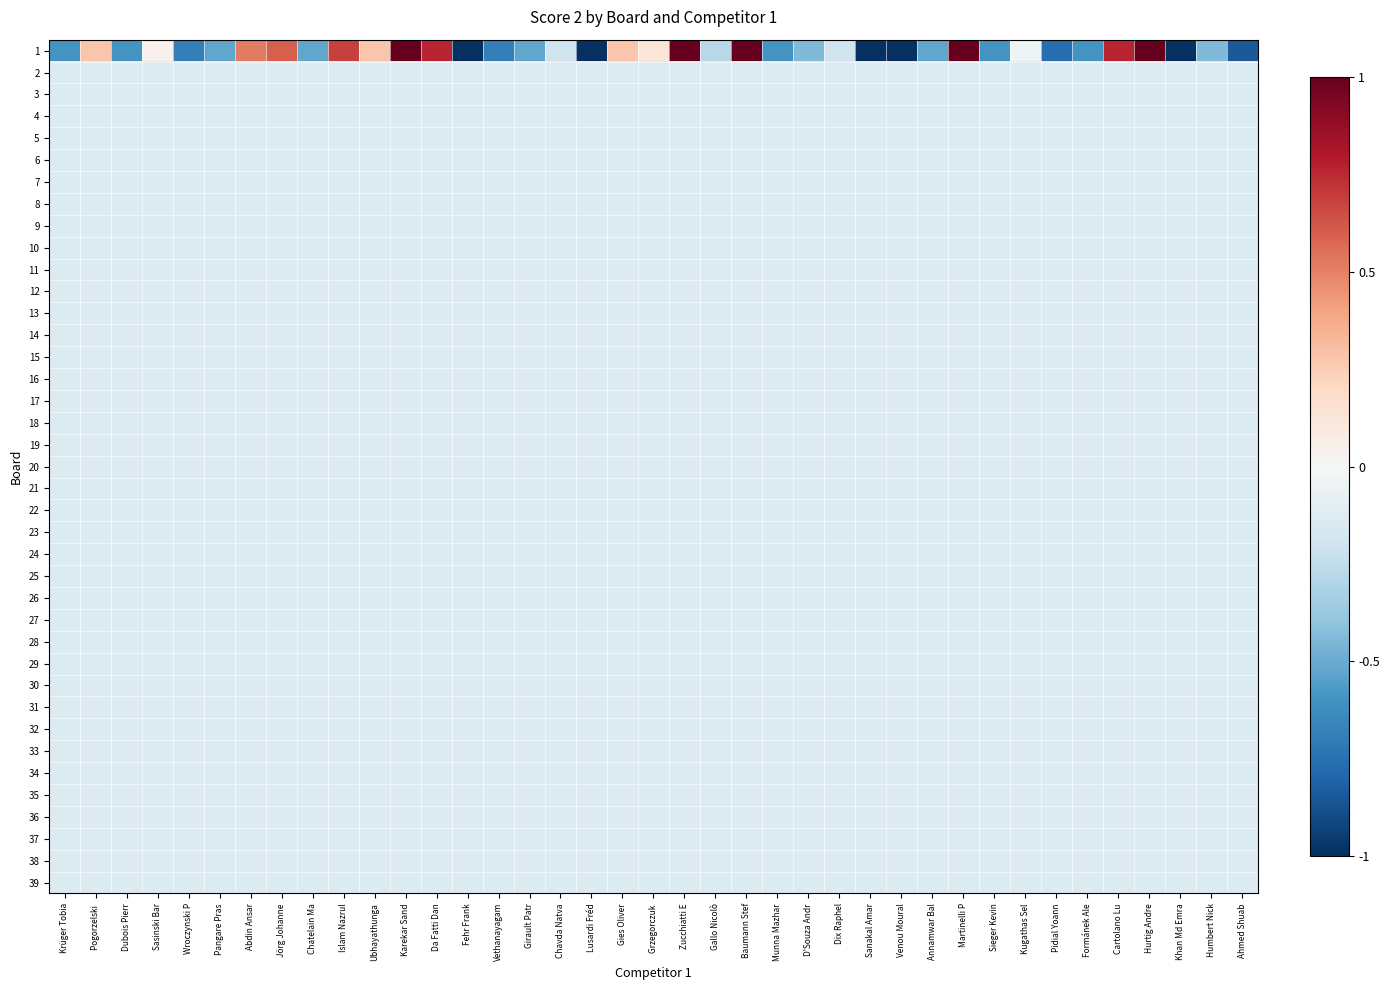

Reading left to right, extract all data points from this chart.

1: Krüger Tobia=-0.6	Pogorzelski =0.3	Dubois Pierr=-0.6	Sasinski Bar=0.0	Wroczynski P=-0.7	Pangare Pras=-0.5	Abdin Ansar=0.5	Jörg Johanne=0.6	Chatelain Ma=-0.5	Islam Nazrul=0.7	Ubhayathunga=0.3	Karekar Sand=1.0	Da Fatti Dan=0.8	Fehr Frank=-1.0	Vethanayagam=-0.7	Girault Patr=-0.5	Chavda Natva=-0.2	Lusardi Fréd=-1.0	Gies Oliver=0.3	Grzegorczuk =0.1	Zucchiatti E=1.0	Gallo Nicolò=-0.3	Baumann Stef=1.0	Munna Mazhar=-0.6	D'Souza Andr=-0.4	Dix Raphel=-0.2	Sanakal Amar=-1.0	Venou Moural=-1.0	Annamwar Bal=-0.5	Martinelli P=1.0	Sieger Kevin=-0.6	Kugathas Sel=-0.0	Pidial Yoann=-0.8	Formánek Ale=-0.6	Cartolano Lu=0.8	Hurtig Andre=1.0	Khan Md Emra=-1.0	Humbert Nick=-0.4	Ahmed Shuab=-0.8
2: Krüger Tobia=-0.1	Pogorzelski =-0.1	Dubois Pierr=-0.1	Sasinski Bar=-0.1	Wroczynski P=-0.1	Pangare Pras=-0.1	Abdin Ansar=-0.1	Jörg Johanne=-0.1	Chatelain Ma=-0.1	Islam Nazrul=-0.1	Ubhayathunga=-0.1	Karekar Sand=-0.1	Da Fatti Dan=-0.1	Fehr Frank=-0.1	Vethanayagam=-0.1	Girault Patr=-0.1	Chavda Natva=-0.1	Lusardi Fréd=-0.1	Gies Oliver=-0.1	Grzegorczuk =-0.1	Zucchiatti E=-0.1	Gallo Nicolò=-0.1	Baumann Stef=-0.1	Munna Mazhar=-0.1	D'Souza Andr=-0.1	Dix Raphel=-0.1	Sanakal Amar=-0.1	Venou Moural=-0.1	Annamwar Bal=-0.1	Martinelli P=-0.1	Sieger Kevin=-0.1	Kugathas Sel=-0.1	Pidial Yoann=-0.1	Formánek Ale=-0.1	Cartolano Lu=-0.1	Hurtig Andre=-0.1	Khan Md Emra=-0.1	Humbert Nick=-0.1	Ahmed Shuab=-0.1
3: Krüger Tobia=-0.1	Pogorzelski =-0.1	Dubois Pierr=-0.1	Sasinski Bar=-0.1	Wroczynski P=-0.1	Pangare Pras=-0.1	Abdin Ansar=-0.1	Jörg Johanne=-0.1	Chatelain Ma=-0.1	Islam Nazrul=-0.1	Ubhayathunga=-0.1	Karekar Sand=-0.1	Da Fatti Dan=-0.1	Fehr Frank=-0.1	Vethanayagam=-0.1	Girault Patr=-0.1	Chavda Natva=-0.1	Lusardi Fréd=-0.1	Gies Oliver=-0.1	Grzegorczuk =-0.1	Zucchiatti E=-0.1	Gallo Nicolò=-0.1	Baumann Stef=-0.1	Munna Mazhar=-0.1	D'Souza Andr=-0.1	Dix Raphel=-0.1	Sanakal Amar=-0.1	Venou Moural=-0.1	Annamwar Bal=-0.1	Martinelli P=-0.1	Sieger Kevin=-0.1	Kugathas Sel=-0.1	Pidial Yoann=-0.1	Formánek Ale=-0.1	Cartolano Lu=-0.1	Hurtig Andre=-0.1	Khan Md Emra=-0.1	Humbert Nick=-0.1	Ahmed Shuab=-0.1
4: Krüger Tobia=-0.1	Pogorzelski =-0.1	Dubois Pierr=-0.1	Sasinski Bar=-0.1	Wroczynski P=-0.1	Pangare Pras=-0.1	Abdin Ansar=-0.1	Jörg Johanne=-0.1	Chatelain Ma=-0.1	Islam Nazrul=-0.1	Ubhayathunga=-0.1	Karekar Sand=-0.1	Da Fatti Dan=-0.1	Fehr Frank=-0.1	Vethanayagam=-0.1	Girault Patr=-0.1	Chavda Natva=-0.1	Lusardi Fréd=-0.1	Gies Oliver=-0.1	Grzegorczuk =-0.1	Zucchiatti E=-0.1	Gallo Nicolò=-0.1	Baumann Stef=-0.1	Munna Mazhar=-0.1	D'Souza Andr=-0.1	Dix Raphel=-0.1	Sanakal Amar=-0.1	Venou Moural=-0.1	Annamwar Bal=-0.1	Martinelli P=-0.1	Sieger Kevin=-0.1	Kugathas Sel=-0.1	Pidial Yoann=-0.1	Formánek Ale=-0.1	Cartolano Lu=-0.1	Hurtig Andre=-0.1	Khan Md Emra=-0.1	Humbert Nick=-0.1	Ahmed Shuab=-0.1
5: Krüger Tobia=-0.1	Pogorzelski =-0.1	Dubois Pierr=-0.1	Sasinski Bar=-0.1	Wroczynski P=-0.1	Pangare Pras=-0.1	Abdin Ansar=-0.1	Jörg Johanne=-0.1	Chatelain Ma=-0.1	Islam Nazrul=-0.1	Ubhayathunga=-0.1	Karekar Sand=-0.1	Da Fatti Dan=-0.1	Fehr Frank=-0.1	Vethanayagam=-0.1	Girault Patr=-0.1	Chavda Natva=-0.1	Lusardi Fréd=-0.1	Gies Oliver=-0.1	Grzegorczuk =-0.1	Zucchiatti E=-0.1	Gallo Nicolò=-0.1	Baumann Stef=-0.1	Munna Mazhar=-0.1	D'Souza Andr=-0.1	Dix Raphel=-0.1	Sanakal Amar=-0.1	Venou Moural=-0.1	Annamwar Bal=-0.1	Martinelli P=-0.1	Sieger Kevin=-0.1	Kugathas Sel=-0.1	Pidial Yoann=-0.1	Formánek Ale=-0.1	Cartolano Lu=-0.1	Hurtig Andre=-0.1	Khan Md Emra=-0.1	Humbert Nick=-0.1	Ahmed Shuab=-0.1
6: Krüger Tobia=-0.1	Pogorzelski =-0.1	Dubois Pierr=-0.1	Sasinski Bar=-0.1	Wroczynski P=-0.1	Pangare Pras=-0.1	Abdin Ansar=-0.1	Jörg Johanne=-0.1	Chatelain Ma=-0.1	Islam Nazrul=-0.1	Ubhayathunga=-0.1	Karekar Sand=-0.1	Da Fatti Dan=-0.1	Fehr Frank=-0.1	Vethanayagam=-0.1	Girault Patr=-0.1	Chavda Natva=-0.1	Lusardi Fréd=-0.1	Gies Oliver=-0.1	Grzegorczuk =-0.1	Zucchiatti E=-0.1	Gallo Nicolò=-0.1	Baumann Stef=-0.1	Munna Mazhar=-0.1	D'Souza Andr=-0.1	Dix Raphel=-0.1	Sanakal Amar=-0.1	Venou Moural=-0.1	Annamwar Bal=-0.1	Martinelli P=-0.1	Sieger Kevin=-0.1	Kugathas Sel=-0.1	Pidial Yoann=-0.1	Formánek Ale=-0.1	Cartolano Lu=-0.1	Hurtig Andre=-0.1	Khan Md Emra=-0.1	Humbert Nick=-0.1	Ahmed Shuab=-0.1
7: Krüger Tobia=-0.1	Pogorzelski =-0.1	Dubois Pierr=-0.1	Sasinski Bar=-0.1	Wroczynski P=-0.1	Pangare Pras=-0.1	Abdin Ansar=-0.1	Jörg Johanne=-0.1	Chatelain Ma=-0.1	Islam Nazrul=-0.1	Ubhayathunga=-0.1	Karekar Sand=-0.1	Da Fatti Dan=-0.1	Fehr Frank=-0.1	Vethanayagam=-0.1	Girault Patr=-0.1	Chavda Natva=-0.1	Lusardi Fréd=-0.1	Gies Oliver=-0.1	Grzegorczuk =-0.1	Zucchiatti E=-0.1	Gallo Nicolò=-0.1	Baumann Stef=-0.1	Munna Mazhar=-0.1	D'Souza Andr=-0.1	Dix Raphel=-0.1	Sanakal Amar=-0.1	Venou Moural=-0.1	Annamwar Bal=-0.1	Martinelli P=-0.1	Sieger Kevin=-0.1	Kugathas Sel=-0.1	Pidial Yoann=-0.1	Formánek Ale=-0.1	Cartolano Lu=-0.1	Hurtig Andre=-0.1	Khan Md Emra=-0.1	Humbert Nick=-0.1	Ahmed Shuab=-0.1
8: Krüger Tobia=-0.1	Pogorzelski =-0.1	Dubois Pierr=-0.1	Sasinski Bar=-0.1	Wroczynski P=-0.1	Pangare Pras=-0.1	Abdin Ansar=-0.1	Jörg Johanne=-0.1	Chatelain Ma=-0.1	Islam Nazrul=-0.1	Ubhayathunga=-0.1	Karekar Sand=-0.1	Da Fatti Dan=-0.1	Fehr Frank=-0.1	Vethanayagam=-0.1	Girault Patr=-0.1	Chavda Natva=-0.1	Lusardi Fréd=-0.1	Gies Oliver=-0.1	Grzegorczuk =-0.1	Zucchiatti E=-0.1	Gallo Nicolò=-0.1	Baumann Stef=-0.1	Munna Mazhar=-0.1	D'Souza Andr=-0.1	Dix Raphel=-0.1	Sanakal Amar=-0.1	Venou Moural=-0.1	Annamwar Bal=-0.1	Martinelli P=-0.1	Sieger Kevin=-0.1	Kugathas Sel=-0.1	Pidial Yoann=-0.1	Formánek Ale=-0.1	Cartolano Lu=-0.1	Hurtig Andre=-0.1	Khan Md Emra=-0.1	Humbert Nick=-0.1	Ahmed Shuab=-0.1
9: Krüger Tobia=-0.1	Pogorzelski =-0.1	Dubois Pierr=-0.1	Sasinski Bar=-0.1	Wroczynski P=-0.1	Pangare Pras=-0.1	Abdin Ansar=-0.1	Jörg Johanne=-0.1	Chatelain Ma=-0.1	Islam Nazrul=-0.1	Ubhayathunga=-0.1	Karekar Sand=-0.1	Da Fatti Dan=-0.1	Fehr Frank=-0.1	Vethanayagam=-0.1	Girault Patr=-0.1	Chavda Natva=-0.1	Lusardi Fréd=-0.1	Gies Oliver=-0.1	Grzegorczuk =-0.1	Zucchiatti E=-0.1	Gallo Nicolò=-0.1	Baumann Stef=-0.1	Munna Mazhar=-0.1	D'Souza Andr=-0.1	Dix Raphel=-0.1	Sanakal Amar=-0.1	Venou Moural=-0.1	Annamwar Bal=-0.1	Martinelli P=-0.1	Sieger Kevin=-0.1	Kugathas Sel=-0.1	Pidial Yoann=-0.1	Formánek Ale=-0.1	Cartolano Lu=-0.1	Hurtig Andre=-0.1	Khan Md Emra=-0.1	Humbert Nick=-0.1	Ahmed Shuab=-0.1
10: Krüger Tobia=-0.1	Pogorzelski =-0.1	Dubois Pierr=-0.1	Sasinski Bar=-0.1	Wroczynski P=-0.1	Pangare Pras=-0.1	Abdin Ansar=-0.1	Jörg Johanne=-0.1	Chatelain Ma=-0.1	Islam Nazrul=-0.1	Ubhayathunga=-0.1	Karekar Sand=-0.1	Da Fatti Dan=-0.1	Fehr Frank=-0.1	Vethanayagam=-0.1	Girault Patr=-0.1	Chavda Natva=-0.1	Lusardi Fréd=-0.1	Gies Oliver=-0.1	Grzegorczuk =-0.1	Zucchiatti E=-0.1	Gallo Nicolò=-0.1	Baumann Stef=-0.1	Munna Mazhar=-0.1	D'Souza Andr=-0.1	Dix Raphel=-0.1	Sanakal Amar=-0.1	Venou Moural=-0.1	Annamwar Bal=-0.1	Martinelli P=-0.1	Sieger Kevin=-0.1	Kugathas Sel=-0.1	Pidial Yoann=-0.1	Formánek Ale=-0.1	Cartolano Lu=-0.1	Hurtig Andre=-0.1	Khan Md Emra=-0.1	Humbert Nick=-0.1	Ahmed Shuab=-0.1
11: Krüger Tobia=-0.1	Pogorzelski =-0.1	Dubois Pierr=-0.1	Sasinski Bar=-0.1	Wroczynski P=-0.1	Pangare Pras=-0.1	Abdin Ansar=-0.1	Jörg Johanne=-0.1	Chatelain Ma=-0.1	Islam Nazrul=-0.1	Ubhayathunga=-0.1	Karekar Sand=-0.1	Da Fatti Dan=-0.1	Fehr Frank=-0.1	Vethanayagam=-0.1	Girault Patr=-0.1	Chavda Natva=-0.1	Lusardi Fréd=-0.1	Gies Oliver=-0.1	Grzegorczuk =-0.1	Zucchiatti E=-0.1	Gallo Nicolò=-0.1	Baumann Stef=-0.1	Munna Mazhar=-0.1	D'Souza Andr=-0.1	Dix Raphel=-0.1	Sanakal Amar=-0.1	Venou Moural=-0.1	Annamwar Bal=-0.1	Martinelli P=-0.1	Sieger Kevin=-0.1	Kugathas Sel=-0.1	Pidial Yoann=-0.1	Formánek Ale=-0.1	Cartolano Lu=-0.1	Hurtig Andre=-0.1	Khan Md Emra=-0.1	Humbert Nick=-0.1	Ahmed Shuab=-0.1
12: Krüger Tobia=-0.1	Pogorzelski =-0.1	Dubois Pierr=-0.1	Sasinski Bar=-0.1	Wroczynski P=-0.1	Pangare Pras=-0.1	Abdin Ansar=-0.1	Jörg Johanne=-0.1	Chatelain Ma=-0.1	Islam Nazrul=-0.1	Ubhayathunga=-0.1	Karekar Sand=-0.1	Da Fatti Dan=-0.1	Fehr Frank=-0.1	Vethanayagam=-0.1	Girault Patr=-0.1	Chavda Natva=-0.1	Lusardi Fréd=-0.1	Gies Oliver=-0.1	Grzegorczuk =-0.1	Zucchiatti E=-0.1	Gallo Nicolò=-0.1	Baumann Stef=-0.1	Munna Mazhar=-0.1	D'Souza Andr=-0.1	Dix Raphel=-0.1	Sanakal Amar=-0.1	Venou Moural=-0.1	Annamwar Bal=-0.1	Martinelli P=-0.1	Sieger Kevin=-0.1	Kugathas Sel=-0.1	Pidial Yoann=-0.1	Formánek Ale=-0.1	Cartolano Lu=-0.1	Hurtig Andre=-0.1	Khan Md Emra=-0.1	Humbert Nick=-0.1	Ahmed Shuab=-0.1
13: Krüger Tobia=-0.1	Pogorzelski =-0.1	Dubois Pierr=-0.1	Sasinski Bar=-0.1	Wroczynski P=-0.1	Pangare Pras=-0.1	Abdin Ansar=-0.1	Jörg Johanne=-0.1	Chatelain Ma=-0.1	Islam Nazrul=-0.1	Ubhayathunga=-0.1	Karekar Sand=-0.1	Da Fatti Dan=-0.1	Fehr Frank=-0.1	Vethanayagam=-0.1	Girault Patr=-0.1	Chavda Natva=-0.1	Lusardi Fréd=-0.1	Gies Oliver=-0.1	Grzegorczuk =-0.1	Zucchiatti E=-0.1	Gallo Nicolò=-0.1	Baumann Stef=-0.1	Munna Mazhar=-0.1	D'Souza Andr=-0.1	Dix Raphel=-0.1	Sanakal Amar=-0.1	Venou Moural=-0.1	Annamwar Bal=-0.1	Martinelli P=-0.1	Sieger Kevin=-0.1	Kugathas Sel=-0.1	Pidial Yoann=-0.1	Formánek Ale=-0.1	Cartolano Lu=-0.1	Hurtig Andre=-0.1	Khan Md Emra=-0.1	Humbert Nick=-0.1	Ahmed Shuab=-0.1
14: Krüger Tobia=-0.1	Pogorzelski =-0.1	Dubois Pierr=-0.1	Sasinski Bar=-0.1	Wroczynski P=-0.1	Pangare Pras=-0.1	Abdin Ansar=-0.1	Jörg Johanne=-0.1	Chatelain Ma=-0.1	Islam Nazrul=-0.1	Ubhayathunga=-0.1	Karekar Sand=-0.1	Da Fatti Dan=-0.1	Fehr Frank=-0.1	Vethanayagam=-0.1	Girault Patr=-0.1	Chavda Natva=-0.1	Lusardi Fréd=-0.1	Gies Oliver=-0.1	Grzegorczuk =-0.1	Zucchiatti E=-0.1	Gallo Nicolò=-0.1	Baumann Stef=-0.1	Munna Mazhar=-0.1	D'Souza Andr=-0.1	Dix Raphel=-0.1	Sanakal Amar=-0.1	Venou Moural=-0.1	Annamwar Bal=-0.1	Martinelli P=-0.1	Sieger Kevin=-0.1	Kugathas Sel=-0.1	Pidial Yoann=-0.1	Formánek Ale=-0.1	Cartolano Lu=-0.1	Hurtig Andre=-0.1	Khan Md Emra=-0.1	Humbert Nick=-0.1	Ahmed Shuab=-0.1
15: Krüger Tobia=-0.1	Pogorzelski =-0.1	Dubois Pierr=-0.1	Sasinski Bar=-0.1	Wroczynski P=-0.1	Pangare Pras=-0.1	Abdin Ansar=-0.1	Jörg Johanne=-0.1	Chatelain Ma=-0.1	Islam Nazrul=-0.1	Ubhayathunga=-0.1	Karekar Sand=-0.1	Da Fatti Dan=-0.1	Fehr Frank=-0.1	Vethanayagam=-0.1	Girault Patr=-0.1	Chavda Natva=-0.1	Lusardi Fréd=-0.1	Gies Oliver=-0.1	Grzegorczuk =-0.1	Zucchiatti E=-0.1	Gallo Nicolò=-0.1	Baumann Stef=-0.1	Munna Mazhar=-0.1	D'Souza Andr=-0.1	Dix Raphel=-0.1	Sanakal Amar=-0.1	Venou Moural=-0.1	Annamwar Bal=-0.1	Martinelli P=-0.1	Sieger Kevin=-0.1	Kugathas Sel=-0.1	Pidial Yoann=-0.1	Formánek Ale=-0.1	Cartolano Lu=-0.1	Hurtig Andre=-0.1	Khan Md Emra=-0.1	Humbert Nick=-0.1	Ahmed Shuab=-0.1
16: Krüger Tobia=-0.1	Pogorzelski =-0.1	Dubois Pierr=-0.1	Sasinski Bar=-0.1	Wroczynski P=-0.1	Pangare Pras=-0.1	Abdin Ansar=-0.1	Jörg Johanne=-0.1	Chatelain Ma=-0.1	Islam Nazrul=-0.1	Ubhayathunga=-0.1	Karekar Sand=-0.1	Da Fatti Dan=-0.1	Fehr Frank=-0.1	Vethanayagam=-0.1	Girault Patr=-0.1	Chavda Natva=-0.1	Lusardi Fréd=-0.1	Gies Oliver=-0.1	Grzegorczuk =-0.1	Zucchiatti E=-0.1	Gallo Nicolò=-0.1	Baumann Stef=-0.1	Munna Mazhar=-0.1	D'Souza Andr=-0.1	Dix Raphel=-0.1	Sanakal Amar=-0.1	Venou Moural=-0.1	Annamwar Bal=-0.1	Martinelli P=-0.1	Sieger Kevin=-0.1	Kugathas Sel=-0.1	Pidial Yoann=-0.1	Formánek Ale=-0.1	Cartolano Lu=-0.1	Hurtig Andre=-0.1	Khan Md Emra=-0.1	Humbert Nick=-0.1	Ahmed Shuab=-0.1
17: Krüger Tobia=-0.1	Pogorzelski =-0.1	Dubois Pierr=-0.1	Sasinski Bar=-0.1	Wroczynski P=-0.1	Pangare Pras=-0.1	Abdin Ansar=-0.1	Jörg Johanne=-0.1	Chatelain Ma=-0.1	Islam Nazrul=-0.1	Ubhayathunga=-0.1	Karekar Sand=-0.1	Da Fatti Dan=-0.1	Fehr Frank=-0.1	Vethanayagam=-0.1	Girault Patr=-0.1	Chavda Natva=-0.1	Lusardi Fréd=-0.1	Gies Oliver=-0.1	Grzegorczuk =-0.1	Zucchiatti E=-0.1	Gallo Nicolò=-0.1	Baumann Stef=-0.1	Munna Mazhar=-0.1	D'Souza Andr=-0.1	Dix Raphel=-0.1	Sanakal Amar=-0.1	Venou Moural=-0.1	Annamwar Bal=-0.1	Martinelli P=-0.1	Sieger Kevin=-0.1	Kugathas Sel=-0.1	Pidial Yoann=-0.1	Formánek Ale=-0.1	Cartolano Lu=-0.1	Hurtig Andre=-0.1	Khan Md Emra=-0.1	Humbert Nick=-0.1	Ahmed Shuab=-0.1
18: Krüger Tobia=-0.1	Pogorzelski =-0.1	Dubois Pierr=-0.1	Sasinski Bar=-0.1	Wroczynski P=-0.1	Pangare Pras=-0.1	Abdin Ansar=-0.1	Jörg Johanne=-0.1	Chatelain Ma=-0.1	Islam Nazrul=-0.1	Ubhayathunga=-0.1	Karekar Sand=-0.1	Da Fatti Dan=-0.1	Fehr Frank=-0.1	Vethanayagam=-0.1	Girault Patr=-0.1	Chavda Natva=-0.1	Lusardi Fréd=-0.1	Gies Oliver=-0.1	Grzegorczuk =-0.1	Zucchiatti E=-0.1	Gallo Nicolò=-0.1	Baumann Stef=-0.1	Munna Mazhar=-0.1	D'Souza Andr=-0.1	Dix Raphel=-0.1	Sanakal Amar=-0.1	Venou Moural=-0.1	Annamwar Bal=-0.1	Martinelli P=-0.1	Sieger Kevin=-0.1	Kugathas Sel=-0.1	Pidial Yoann=-0.1	Formánek Ale=-0.1	Cartolano Lu=-0.1	Hurtig Andre=-0.1	Khan Md Emra=-0.1	Humbert Nick=-0.1	Ahmed Shuab=-0.1
19: Krüger Tobia=-0.1	Pogorzelski =-0.1	Dubois Pierr=-0.1	Sasinski Bar=-0.1	Wroczynski P=-0.1	Pangare Pras=-0.1	Abdin Ansar=-0.1	Jörg Johanne=-0.1	Chatelain Ma=-0.1	Islam Nazrul=-0.1	Ubhayathunga=-0.1	Karekar Sand=-0.1	Da Fatti Dan=-0.1	Fehr Frank=-0.1	Vethanayagam=-0.1	Girault Patr=-0.1	Chavda Natva=-0.1	Lusardi Fréd=-0.1	Gies Oliver=-0.1	Grzegorczuk =-0.1	Zucchiatti E=-0.1	Gallo Nicolò=-0.1	Baumann Stef=-0.1	Munna Mazhar=-0.1	D'Souza Andr=-0.1	Dix Raphel=-0.1	Sanakal Amar=-0.1	Venou Moural=-0.1	Annamwar Bal=-0.1	Martinelli P=-0.1	Sieger Kevin=-0.1	Kugathas Sel=-0.1	Pidial Yoann=-0.1	Formánek Ale=-0.1	Cartolano Lu=-0.1	Hurtig Andre=-0.1	Khan Md Emra=-0.1	Humbert Nick=-0.1	Ahmed Shuab=-0.1
20: Krüger Tobia=-0.1	Pogorzelski =-0.1	Dubois Pierr=-0.1	Sasinski Bar=-0.1	Wroczynski P=-0.1	Pangare Pras=-0.1	Abdin Ansar=-0.1	Jörg Johanne=-0.1	Chatelain Ma=-0.1	Islam Nazrul=-0.1	Ubhayathunga=-0.1	Karekar Sand=-0.1	Da Fatti Dan=-0.1	Fehr Frank=-0.1	Vethanayagam=-0.1	Girault Patr=-0.1	Chavda Natva=-0.1	Lusardi Fréd=-0.1	Gies Oliver=-0.1	Grzegorczuk =-0.1	Zucchiatti E=-0.1	Gallo Nicolò=-0.1	Baumann Stef=-0.1	Munna Mazhar=-0.1	D'Souza Andr=-0.1	Dix Raphel=-0.1	Sanakal Amar=-0.1	Venou Moural=-0.1	Annamwar Bal=-0.1	Martinelli P=-0.1	Sieger Kevin=-0.1	Kugathas Sel=-0.1	Pidial Yoann=-0.1	Formánek Ale=-0.1	Cartolano Lu=-0.1	Hurtig Andre=-0.1	Khan Md Emra=-0.1	Humbert Nick=-0.1	Ahmed Shuab=-0.1
21: Krüger Tobia=-0.1	Pogorzelski =-0.1	Dubois Pierr=-0.1	Sasinski Bar=-0.1	Wroczynski P=-0.1	Pangare Pras=-0.1	Abdin Ansar=-0.1	Jörg Johanne=-0.1	Chatelain Ma=-0.1	Islam Nazrul=-0.1	Ubhayathunga=-0.1	Karekar Sand=-0.1	Da Fatti Dan=-0.1	Fehr Frank=-0.1	Vethanayagam=-0.1	Girault Patr=-0.1	Chavda Natva=-0.1	Lusardi Fréd=-0.1	Gies Oliver=-0.1	Grzegorczuk =-0.1	Zucchiatti E=-0.1	Gallo Nicolò=-0.1	Baumann Stef=-0.1	Munna Mazhar=-0.1	D'Souza Andr=-0.1	Dix Raphel=-0.1	Sanakal Amar=-0.1	Venou Moural=-0.1	Annamwar Bal=-0.1	Martinelli P=-0.1	Sieger Kevin=-0.1	Kugathas Sel=-0.1	Pidial Yoann=-0.1	Formánek Ale=-0.1	Cartolano Lu=-0.1	Hurtig Andre=-0.1	Khan Md Emra=-0.1	Humbert Nick=-0.1	Ahmed Shuab=-0.1
22: Krüger Tobia=-0.1	Pogorzelski =-0.1	Dubois Pierr=-0.1	Sasinski Bar=-0.1	Wroczynski P=-0.1	Pangare Pras=-0.1	Abdin Ansar=-0.1	Jörg Johanne=-0.1	Chatelain Ma=-0.1	Islam Nazrul=-0.1	Ubhayathunga=-0.1	Karekar Sand=-0.1	Da Fatti Dan=-0.1	Fehr Frank=-0.1	Vethanayagam=-0.1	Girault Patr=-0.1	Chavda Natva=-0.1	Lusardi Fréd=-0.1	Gies Oliver=-0.1	Grzegorczuk =-0.1	Zucchiatti E=-0.1	Gallo Nicolò=-0.1	Baumann Stef=-0.1	Munna Mazhar=-0.1	D'Souza Andr=-0.1	Dix Raphel=-0.1	Sanakal Amar=-0.1	Venou Moural=-0.1	Annamwar Bal=-0.1	Martinelli P=-0.1	Sieger Kevin=-0.1	Kugathas Sel=-0.1	Pidial Yoann=-0.1	Formánek Ale=-0.1	Cartolano Lu=-0.1	Hurtig Andre=-0.1	Khan Md Emra=-0.1	Humbert Nick=-0.1	Ahmed Shuab=-0.1
23: Krüger Tobia=-0.1	Pogorzelski =-0.1	Dubois Pierr=-0.1	Sasinski Bar=-0.1	Wroczynski P=-0.1	Pangare Pras=-0.1	Abdin Ansar=-0.1	Jörg Johanne=-0.1	Chatelain Ma=-0.1	Islam Nazrul=-0.1	Ubhayathunga=-0.1	Karekar Sand=-0.1	Da Fatti Dan=-0.1	Fehr Frank=-0.1	Vethanayagam=-0.1	Girault Patr=-0.1	Chavda Natva=-0.1	Lusardi Fréd=-0.1	Gies Oliver=-0.1	Grzegorczuk =-0.1	Zucchiatti E=-0.1	Gallo Nicolò=-0.1	Baumann Stef=-0.1	Munna Mazhar=-0.1	D'Souza Andr=-0.1	Dix Raphel=-0.1	Sanakal Amar=-0.1	Venou Moural=-0.1	Annamwar Bal=-0.1	Martinelli P=-0.1	Sieger Kevin=-0.1	Kugathas Sel=-0.1	Pidial Yoann=-0.1	Formánek Ale=-0.1	Cartolano Lu=-0.1	Hurtig Andre=-0.1	Khan Md Emra=-0.1	Humbert Nick=-0.1	Ahmed Shuab=-0.1
24: Krüger Tobia=-0.1	Pogorzelski =-0.1	Dubois Pierr=-0.1	Sasinski Bar=-0.1	Wroczynski P=-0.1	Pangare Pras=-0.1	Abdin Ansar=-0.1	Jörg Johanne=-0.1	Chatelain Ma=-0.1	Islam Nazrul=-0.1	Ubhayathunga=-0.1	Karekar Sand=-0.1	Da Fatti Dan=-0.1	Fehr Frank=-0.1	Vethanayagam=-0.1	Girault Patr=-0.1	Chavda Natva=-0.1	Lusardi Fréd=-0.1	Gies Oliver=-0.1	Grzegorczuk =-0.1	Zucchiatti E=-0.1	Gallo Nicolò=-0.1	Baumann Stef=-0.1	Munna Mazhar=-0.1	D'Souza Andr=-0.1	Dix Raphel=-0.1	Sanakal Amar=-0.1	Venou Moural=-0.1	Annamwar Bal=-0.1	Martinelli P=-0.1	Sieger Kevin=-0.1	Kugathas Sel=-0.1	Pidial Yoann=-0.1	Formánek Ale=-0.1	Cartolano Lu=-0.1	Hurtig Andre=-0.1	Khan Md Emra=-0.1	Humbert Nick=-0.1	Ahmed Shuab=-0.1
25: Krüger Tobia=-0.1	Pogorzelski =-0.1	Dubois Pierr=-0.1	Sasinski Bar=-0.1	Wroczynski P=-0.1	Pangare Pras=-0.1	Abdin Ansar=-0.1	Jörg Johanne=-0.1	Chatelain Ma=-0.1	Islam Nazrul=-0.1	Ubhayathunga=-0.1	Karekar Sand=-0.1	Da Fatti Dan=-0.1	Fehr Frank=-0.1	Vethanayagam=-0.1	Girault Patr=-0.1	Chavda Natva=-0.1	Lusardi Fréd=-0.1	Gies Oliver=-0.1	Grzegorczuk =-0.1	Zucchiatti E=-0.1	Gallo Nicolò=-0.1	Baumann Stef=-0.1	Munna Mazhar=-0.1	D'Souza Andr=-0.1	Dix Raphel=-0.1	Sanakal Amar=-0.1	Venou Moural=-0.1	Annamwar Bal=-0.1	Martinelli P=-0.1	Sieger Kevin=-0.1	Kugathas Sel=-0.1	Pidial Yoann=-0.1	Formánek Ale=-0.1	Cartolano Lu=-0.1	Hurtig Andre=-0.1	Khan Md Emra=-0.1	Humbert Nick=-0.1	Ahmed Shuab=-0.1
26: Krüger Tobia=-0.1	Pogorzelski =-0.1	Dubois Pierr=-0.1	Sasinski Bar=-0.1	Wroczynski P=-0.1	Pangare Pras=-0.1	Abdin Ansar=-0.1	Jörg Johanne=-0.1	Chatelain Ma=-0.1	Islam Nazrul=-0.1	Ubhayathunga=-0.1	Karekar Sand=-0.1	Da Fatti Dan=-0.1	Fehr Frank=-0.1	Vethanayagam=-0.1	Girault Patr=-0.1	Chavda Natva=-0.1	Lusardi Fréd=-0.1	Gies Oliver=-0.1	Grzegorczuk =-0.1	Zucchiatti E=-0.1	Gallo Nicolò=-0.1	Baumann Stef=-0.1	Munna Mazhar=-0.1	D'Souza Andr=-0.1	Dix Raphel=-0.1	Sanakal Amar=-0.1	Venou Moural=-0.1	Annamwar Bal=-0.1	Martinelli P=-0.1	Sieger Kevin=-0.1	Kugathas Sel=-0.1	Pidial Yoann=-0.1	Formánek Ale=-0.1	Cartolano Lu=-0.1	Hurtig Andre=-0.1	Khan Md Emra=-0.1	Humbert Nick=-0.1	Ahmed Shuab=-0.1
27: Krüger Tobia=-0.1	Pogorzelski =-0.1	Dubois Pierr=-0.1	Sasinski Bar=-0.1	Wroczynski P=-0.1	Pangare Pras=-0.1	Abdin Ansar=-0.1	Jörg Johanne=-0.1	Chatelain Ma=-0.1	Islam Nazrul=-0.1	Ubhayathunga=-0.1	Karekar Sand=-0.1	Da Fatti Dan=-0.1	Fehr Frank=-0.1	Vethanayagam=-0.1	Girault Patr=-0.1	Chavda Natva=-0.1	Lusardi Fréd=-0.1	Gies Oliver=-0.1	Grzegorczuk =-0.1	Zucchiatti E=-0.1	Gallo Nicolò=-0.1	Baumann Stef=-0.1	Munna Mazhar=-0.1	D'Souza Andr=-0.1	Dix Raphel=-0.1	Sanakal Amar=-0.1	Venou Moural=-0.1	Annamwar Bal=-0.1	Martinelli P=-0.1	Sieger Kevin=-0.1	Kugathas Sel=-0.1	Pidial Yoann=-0.1	Formánek Ale=-0.1	Cartolano Lu=-0.1	Hurtig Andre=-0.1	Khan Md Emra=-0.1	Humbert Nick=-0.1	Ahmed Shuab=-0.1
28: Krüger Tobia=-0.1	Pogorzelski =-0.1	Dubois Pierr=-0.1	Sasinski Bar=-0.1	Wroczynski P=-0.1	Pangare Pras=-0.1	Abdin Ansar=-0.1	Jörg Johanne=-0.1	Chatelain Ma=-0.1	Islam Nazrul=-0.1	Ubhayathunga=-0.1	Karekar Sand=-0.1	Da Fatti Dan=-0.1	Fehr Frank=-0.1	Vethanayagam=-0.1	Girault Patr=-0.1	Chavda Natva=-0.1	Lusardi Fréd=-0.1	Gies Oliver=-0.1	Grzegorczuk =-0.1	Zucchiatti E=-0.1	Gallo Nicolò=-0.1	Baumann Stef=-0.1	Munna Mazhar=-0.1	D'Souza Andr=-0.1	Dix Raphel=-0.1	Sanakal Amar=-0.1	Venou Moural=-0.1	Annamwar Bal=-0.1	Martinelli P=-0.1	Sieger Kevin=-0.1	Kugathas Sel=-0.1	Pidial Yoann=-0.1	Formánek Ale=-0.1	Cartolano Lu=-0.1	Hurtig Andre=-0.1	Khan Md Emra=-0.1	Humbert Nick=-0.1	Ahmed Shuab=-0.1
29: Krüger Tobia=-0.1	Pogorzelski =-0.1	Dubois Pierr=-0.1	Sasinski Bar=-0.1	Wroczynski P=-0.1	Pangare Pras=-0.1	Abdin Ansar=-0.1	Jörg Johanne=-0.1	Chatelain Ma=-0.1	Islam Nazrul=-0.1	Ubhayathunga=-0.1	Karekar Sand=-0.1	Da Fatti Dan=-0.1	Fehr Frank=-0.1	Vethanayagam=-0.1	Girault Patr=-0.1	Chavda Natva=-0.1	Lusardi Fréd=-0.1	Gies Oliver=-0.1	Grzegorczuk =-0.1	Zucchiatti E=-0.1	Gallo Nicolò=-0.1	Baumann Stef=-0.1	Munna Mazhar=-0.1	D'Souza Andr=-0.1	Dix Raphel=-0.1	Sanakal Amar=-0.1	Venou Moural=-0.1	Annamwar Bal=-0.1	Martinelli P=-0.1	Sieger Kevin=-0.1	Kugathas Sel=-0.1	Pidial Yoann=-0.1	Formánek Ale=-0.1	Cartolano Lu=-0.1	Hurtig Andre=-0.1	Khan Md Emra=-0.1	Humbert Nick=-0.1	Ahmed Shuab=-0.1
30: Krüger Tobia=-0.1	Pogorzelski =-0.1	Dubois Pierr=-0.1	Sasinski Bar=-0.1	Wroczynski P=-0.1	Pangare Pras=-0.1	Abdin Ansar=-0.1	Jörg Johanne=-0.1	Chatelain Ma=-0.1	Islam Nazrul=-0.1	Ubhayathunga=-0.1	Karekar Sand=-0.1	Da Fatti Dan=-0.1	Fehr Frank=-0.1	Vethanayagam=-0.1	Girault Patr=-0.1	Chavda Natva=-0.1	Lusardi Fréd=-0.1	Gies Oliver=-0.1	Grzegorczuk =-0.1	Zucchiatti E=-0.1	Gallo Nicolò=-0.1	Baumann Stef=-0.1	Munna Mazhar=-0.1	D'Souza Andr=-0.1	Dix Raphel=-0.1	Sanakal Amar=-0.1	Venou Moural=-0.1	Annamwar Bal=-0.1	Martinelli P=-0.1	Sieger Kevin=-0.1	Kugathas Sel=-0.1	Pidial Yoann=-0.1	Formánek Ale=-0.1	Cartolano Lu=-0.1	Hurtig Andre=-0.1	Khan Md Emra=-0.1	Humbert Nick=-0.1	Ahmed Shuab=-0.1
31: Krüger Tobia=-0.1	Pogorzelski =-0.1	Dubois Pierr=-0.1	Sasinski Bar=-0.1	Wroczynski P=-0.1	Pangare Pras=-0.1	Abdin Ansar=-0.1	Jörg Johanne=-0.1	Chatelain Ma=-0.1	Islam Nazrul=-0.1	Ubhayathunga=-0.1	Karekar Sand=-0.1	Da Fatti Dan=-0.1	Fehr Frank=-0.1	Vethanayagam=-0.1	Girault Patr=-0.1	Chavda Natva=-0.1	Lusardi Fréd=-0.1	Gies Oliver=-0.1	Grzegorczuk =-0.1	Zucchiatti E=-0.1	Gallo Nicolò=-0.1	Baumann Stef=-0.1	Munna Mazhar=-0.1	D'Souza Andr=-0.1	Dix Raphel=-0.1	Sanakal Amar=-0.1	Venou Moural=-0.1	Annamwar Bal=-0.1	Martinelli P=-0.1	Sieger Kevin=-0.1	Kugathas Sel=-0.1	Pidial Yoann=-0.1	Formánek Ale=-0.1	Cartolano Lu=-0.1	Hurtig Andre=-0.1	Khan Md Emra=-0.1	Humbert Nick=-0.1	Ahmed Shuab=-0.1
32: Krüger Tobia=-0.1	Pogorzelski =-0.1	Dubois Pierr=-0.1	Sasinski Bar=-0.1	Wroczynski P=-0.1	Pangare Pras=-0.1	Abdin Ansar=-0.1	Jörg Johanne=-0.1	Chatelain Ma=-0.1	Islam Nazrul=-0.1	Ubhayathunga=-0.1	Karekar Sand=-0.1	Da Fatti Dan=-0.1	Fehr Frank=-0.1	Vethanayagam=-0.1	Girault Patr=-0.1	Chavda Natva=-0.1	Lusardi Fréd=-0.1	Gies Oliver=-0.1	Grzegorczuk =-0.1	Zucchiatti E=-0.1	Gallo Nicolò=-0.1	Baumann Stef=-0.1	Munna Mazhar=-0.1	D'Souza Andr=-0.1	Dix Raphel=-0.1	Sanakal Amar=-0.1	Venou Moural=-0.1	Annamwar Bal=-0.1	Martinelli P=-0.1	Sieger Kevin=-0.1	Kugathas Sel=-0.1	Pidial Yoann=-0.1	Formánek Ale=-0.1	Cartolano Lu=-0.1	Hurtig Andre=-0.1	Khan Md Emra=-0.1	Humbert Nick=-0.1	Ahmed Shuab=-0.1
33: Krüger Tobia=-0.1	Pogorzelski =-0.1	Dubois Pierr=-0.1	Sasinski Bar=-0.1	Wroczynski P=-0.1	Pangare Pras=-0.1	Abdin Ansar=-0.1	Jörg Johanne=-0.1	Chatelain Ma=-0.1	Islam Nazrul=-0.1	Ubhayathunga=-0.1	Karekar Sand=-0.1	Da Fatti Dan=-0.1	Fehr Frank=-0.1	Vethanayagam=-0.1	Girault Patr=-0.1	Chavda Natva=-0.1	Lusardi Fréd=-0.1	Gies Oliver=-0.1	Grzegorczuk =-0.1	Zucchiatti E=-0.1	Gallo Nicolò=-0.1	Baumann Stef=-0.1	Munna Mazhar=-0.1	D'Souza Andr=-0.1	Dix Raphel=-0.1	Sanakal Amar=-0.1	Venou Moural=-0.1	Annamwar Bal=-0.1	Martinelli P=-0.1	Sieger Kevin=-0.1	Kugathas Sel=-0.1	Pidial Yoann=-0.1	Formánek Ale=-0.1	Cartolano Lu=-0.1	Hurtig Andre=-0.1	Khan Md Emra=-0.1	Humbert Nick=-0.1	Ahmed Shuab=-0.1
34: Krüger Tobia=-0.1	Pogorzelski =-0.1	Dubois Pierr=-0.1	Sasinski Bar=-0.1	Wroczynski P=-0.1	Pangare Pras=-0.1	Abdin Ansar=-0.1	Jörg Johanne=-0.1	Chatelain Ma=-0.1	Islam Nazrul=-0.1	Ubhayathunga=-0.1	Karekar Sand=-0.1	Da Fatti Dan=-0.1	Fehr Frank=-0.1	Vethanayagam=-0.1	Girault Patr=-0.1	Chavda Natva=-0.1	Lusardi Fréd=-0.1	Gies Oliver=-0.1	Grzegorczuk =-0.1	Zucchiatti E=-0.1	Gallo Nicolò=-0.1	Baumann Stef=-0.1	Munna Mazhar=-0.1	D'Souza Andr=-0.1	Dix Raphel=-0.1	Sanakal Amar=-0.1	Venou Moural=-0.1	Annamwar Bal=-0.1	Martinelli P=-0.1	Sieger Kevin=-0.1	Kugathas Sel=-0.1	Pidial Yoann=-0.1	Formánek Ale=-0.1	Cartolano Lu=-0.1	Hurtig Andre=-0.1	Khan Md Emra=-0.1	Humbert Nick=-0.1	Ahmed Shuab=-0.1
35: Krüger Tobia=-0.1	Pogorzelski =-0.1	Dubois Pierr=-0.1	Sasinski Bar=-0.1	Wroczynski P=-0.1	Pangare Pras=-0.1	Abdin Ansar=-0.1	Jörg Johanne=-0.1	Chatelain Ma=-0.1	Islam Nazrul=-0.1	Ubhayathunga=-0.1	Karekar Sand=-0.1	Da Fatti Dan=-0.1	Fehr Frank=-0.1	Vethanayagam=-0.1	Girault Patr=-0.1	Chavda Natva=-0.1	Lusardi Fréd=-0.1	Gies Oliver=-0.1	Grzegorczuk =-0.1	Zucchiatti E=-0.1	Gallo Nicolò=-0.1	Baumann Stef=-0.1	Munna Mazhar=-0.1	D'Souza Andr=-0.1	Dix Raphel=-0.1	Sanakal Amar=-0.1	Venou Moural=-0.1	Annamwar Bal=-0.1	Martinelli P=-0.1	Sieger Kevin=-0.1	Kugathas Sel=-0.1	Pidial Yoann=-0.1	Formánek Ale=-0.1	Cartolano Lu=-0.1	Hurtig Andre=-0.1	Khan Md Emra=-0.1	Humbert Nick=-0.1	Ahmed Shuab=-0.1
36: Krüger Tobia=-0.1	Pogorzelski =-0.1	Dubois Pierr=-0.1	Sasinski Bar=-0.1	Wroczynski P=-0.1	Pangare Pras=-0.1	Abdin Ansar=-0.1	Jörg Johanne=-0.1	Chatelain Ma=-0.1	Islam Nazrul=-0.1	Ubhayathunga=-0.1	Karekar Sand=-0.1	Da Fatti Dan=-0.1	Fehr Frank=-0.1	Vethanayagam=-0.1	Girault Patr=-0.1	Chavda Natva=-0.1	Lusardi Fréd=-0.1	Gies Oliver=-0.1	Grzegorczuk =-0.1	Zucchiatti E=-0.1	Gallo Nicolò=-0.1	Baumann Stef=-0.1	Munna Mazhar=-0.1	D'Souza Andr=-0.1	Dix Raphel=-0.1	Sanakal Amar=-0.1	Venou Moural=-0.1	Annamwar Bal=-0.1	Martinelli P=-0.1	Sieger Kevin=-0.1	Kugathas Sel=-0.1	Pidial Yoann=-0.1	Formánek Ale=-0.1	Cartolano Lu=-0.1	Hurtig Andre=-0.1	Khan Md Emra=-0.1	Humbert Nick=-0.1	Ahmed Shuab=-0.1
37: Krüger Tobia=-0.1	Pogorzelski =-0.1	Dubois Pierr=-0.1	Sasinski Bar=-0.1	Wroczynski P=-0.1	Pangare Pras=-0.1	Abdin Ansar=-0.1	Jörg Johanne=-0.1	Chatelain Ma=-0.1	Islam Nazrul=-0.1	Ubhayathunga=-0.1	Karekar Sand=-0.1	Da Fatti Dan=-0.1	Fehr Frank=-0.1	Vethanayagam=-0.1	Girault Patr=-0.1	Chavda Natva=-0.1	Lusardi Fréd=-0.1	Gies Oliver=-0.1	Grzegorczuk =-0.1	Zucchiatti E=-0.1	Gallo Nicolò=-0.1	Baumann Stef=-0.1	Munna Mazhar=-0.1	D'Souza Andr=-0.1	Dix Raphel=-0.1	Sanakal Amar=-0.1	Venou Moural=-0.1	Annamwar Bal=-0.1	Martinelli P=-0.1	Sieger Kevin=-0.1	Kugathas Sel=-0.1	Pidial Yoann=-0.1	Formánek Ale=-0.1	Cartolano Lu=-0.1	Hurtig Andre=-0.1	Khan Md Emra=-0.1	Humbert Nick=-0.1	Ahmed Shuab=-0.1
38: Krüger Tobia=-0.1	Pogorzelski =-0.1	Dubois Pierr=-0.1	Sasinski Bar=-0.1	Wroczynski P=-0.1	Pangare Pras=-0.1	Abdin Ansar=-0.1	Jörg Johanne=-0.1	Chatelain Ma=-0.1	Islam Nazrul=-0.1	Ubhayathunga=-0.1	Karekar Sand=-0.1	Da Fatti Dan=-0.1	Fehr Frank=-0.1	Vethanayagam=-0.1	Girault Patr=-0.1	Chavda Natva=-0.1	Lusardi Fréd=-0.1	Gies Oliver=-0.1	Grzegorczuk =-0.1	Zucchiatti E=-0.1	Gallo Nicolò=-0.1	Baumann Stef=-0.1	Munna Mazhar=-0.1	D'Souza Andr=-0.1	Dix Raphel=-0.1	Sanakal Amar=-0.1	Venou Moural=-0.1	Annamwar Bal=-0.1	Martinelli P=-0.1	Sieger Kevin=-0.1	Kugathas Sel=-0.1	Pidial Yoann=-0.1	Formánek Ale=-0.1	Cartolano Lu=-0.1	Hurtig Andre=-0.1	Khan Md Emra=-0.1	Humbert Nick=-0.1	Ahmed Shuab=-0.1
39: Krüger Tobia=-0.1	Pogorzelski =-0.1	Dubois Pierr=-0.1	Sasinski Bar=-0.1	Wroczynski P=-0.1	Pangare Pras=-0.1	Abdin Ansar=-0.1	Jörg Johanne=-0.1	Chatelain Ma=-0.1	Islam Nazrul=-0.1	Ubhayathunga=-0.1	Karekar Sand=-0.1	Da Fatti Dan=-0.1	Fehr Frank=-0.1	Vethanayagam=-0.1	Girault Patr=-0.1	Chavda Natva=-0.1	Lusardi Fréd=-0.1	Gies Oliver=-0.1	Grzegorczuk =-0.1	Zucchiatti E=-0.1	Gallo Nicolò=-0.1	Baumann Stef=-0.1	Munna Mazhar=-0.1	D'Souza Andr=-0.1	Dix Raphel=-0.1	Sanakal Amar=-0.1	Venou Moural=-0.1	Annamwar Bal=-0.1	Martinelli P=-0.1	Sieger Kevin=-0.1	Kugathas Sel=-0.1	Pidial Yoann=-0.1	Formánek Ale=-0.1	Cartolano Lu=-0.1	Hurtig Andre=-0.1	Khan Md Emra=-0.1	Humbert Nick=-0.1	Ahmed Shuab=-0.1